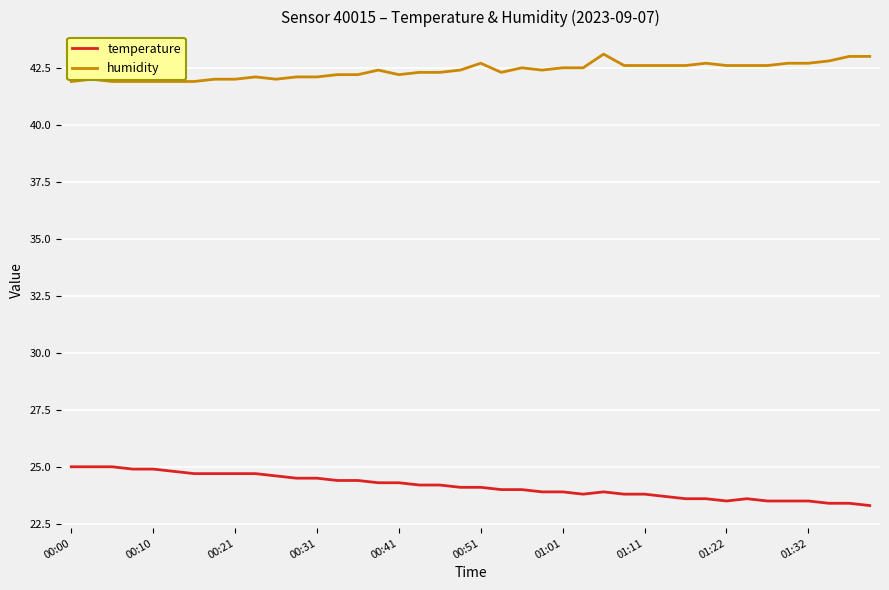

List the series in order of their overall mean, lowest first.

temperature, humidity